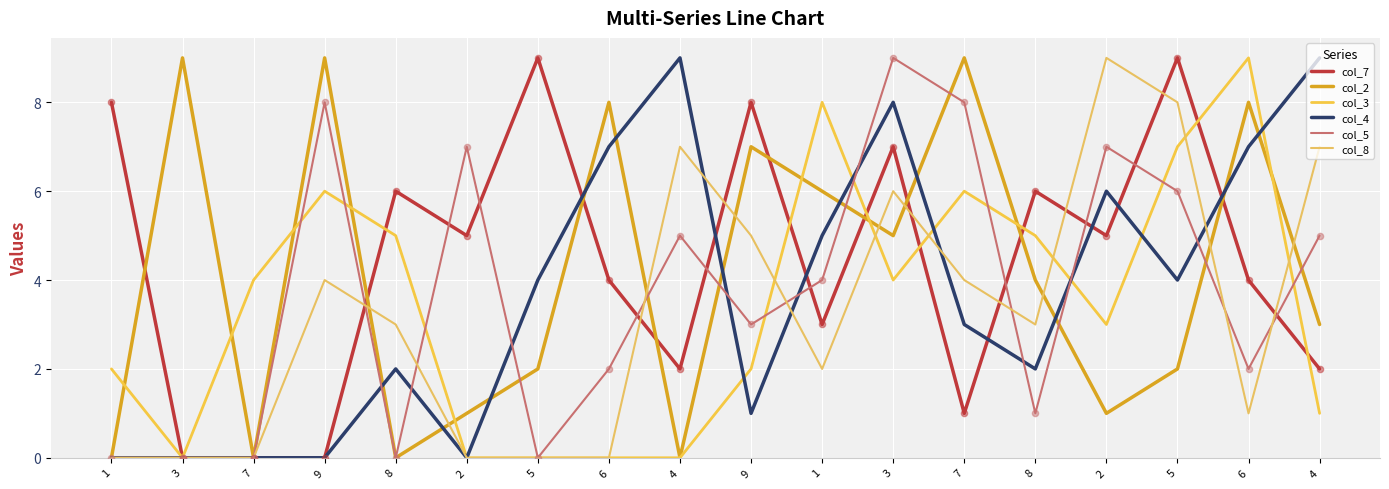

Is the value of col_7 at 2 greater than the value of col_2 at 8?

Yes